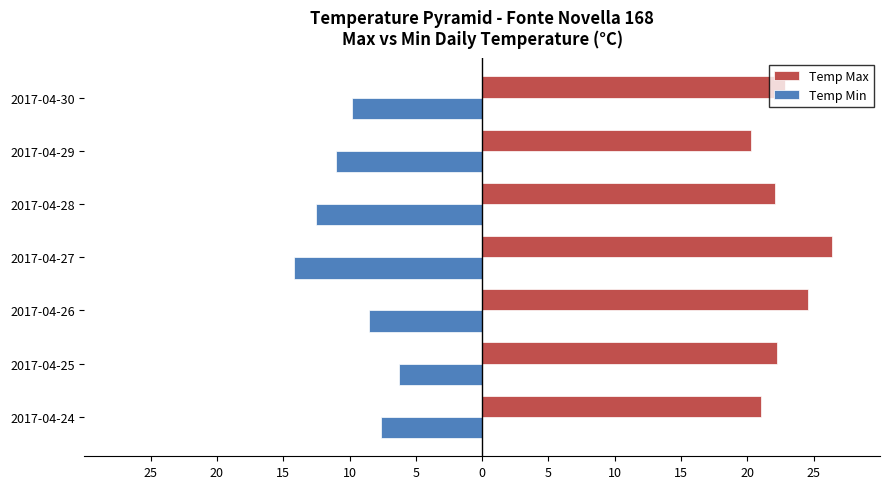

What are all the series names shown in the legend?

Temp Max, Temp Min